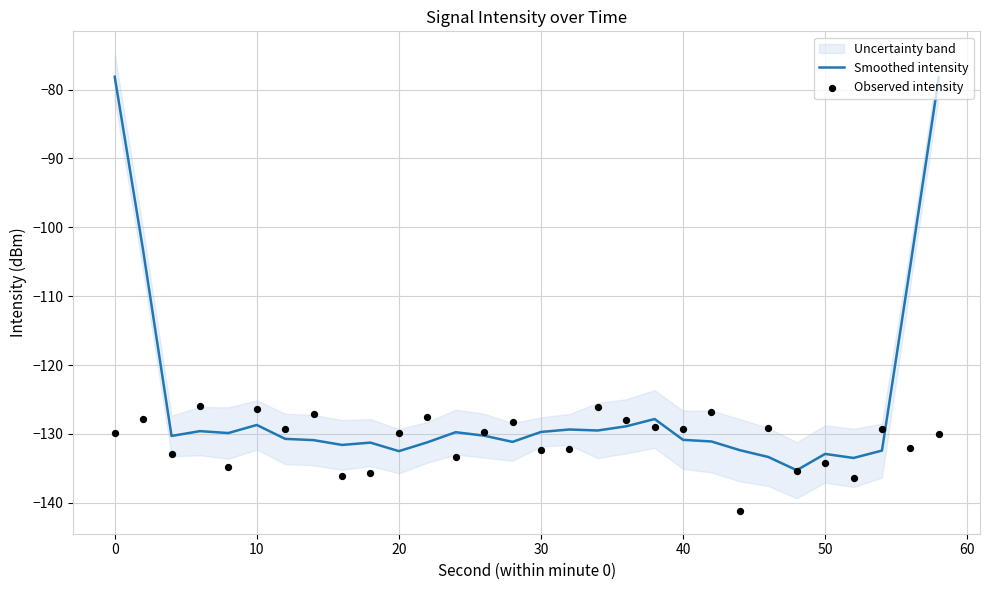

Which series has the largest Y range (max minus min)?

Smoothed intensity